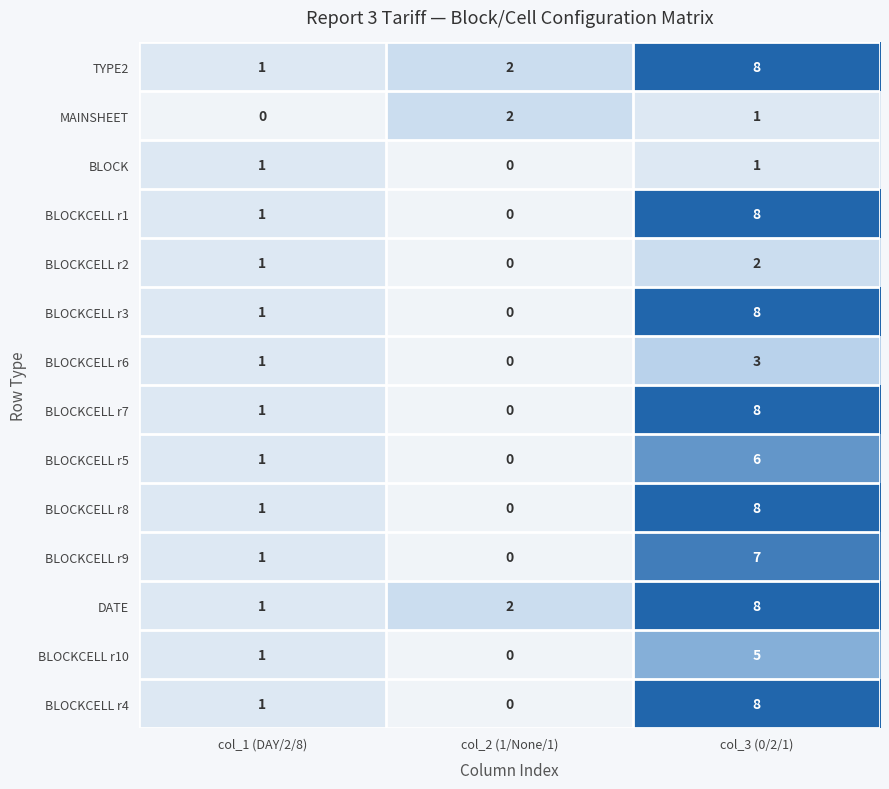

The value of BLOCKCELL r10 at col_3 (0/2/1) is 7. True or false?

False